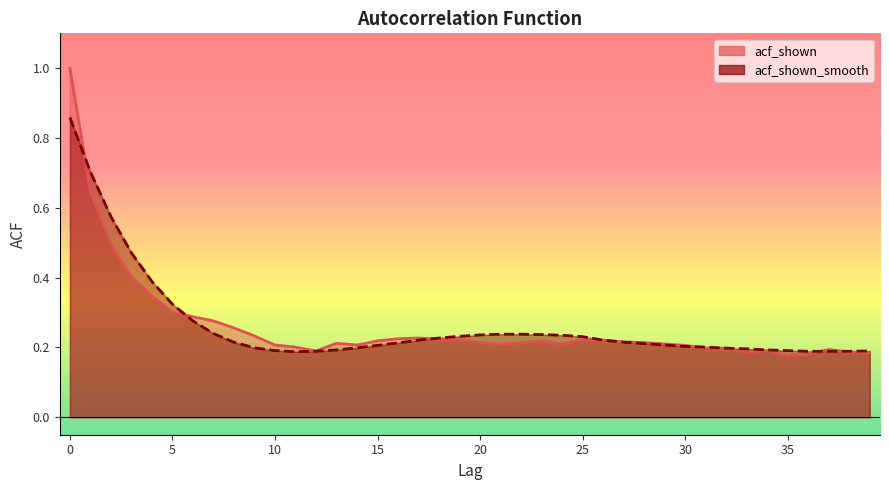

At how many categories does at least one series exceed 0?

40